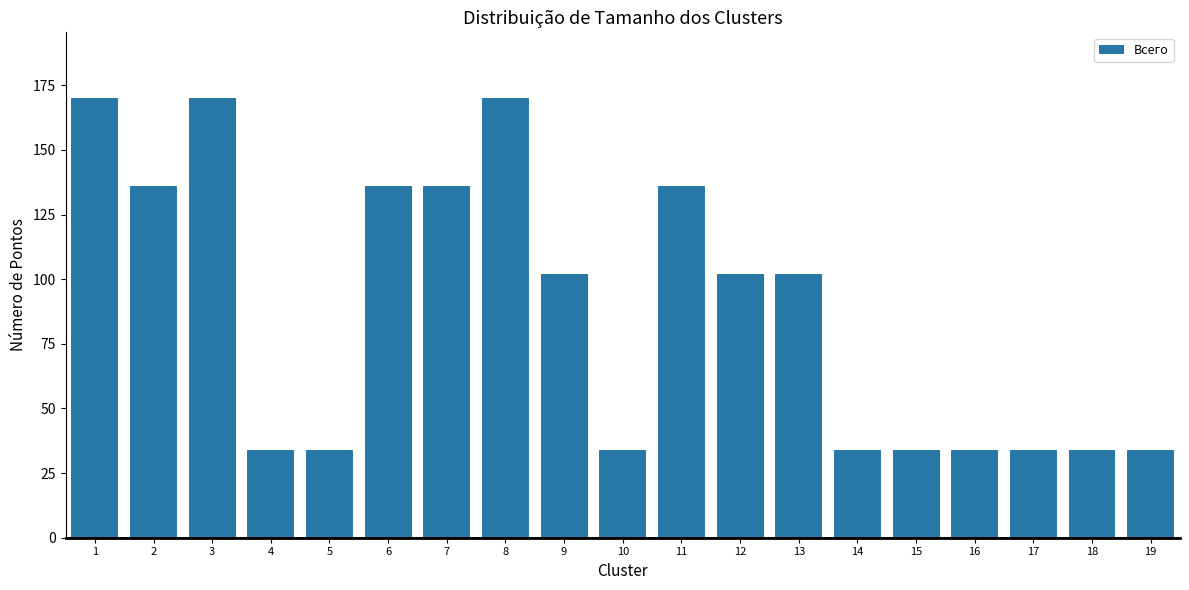

Reading right to left, transcribe all the data shown in this chart.

34	34	34	34	34	34	102	102	136	34	102	170	136	136	34	34	170	136	170